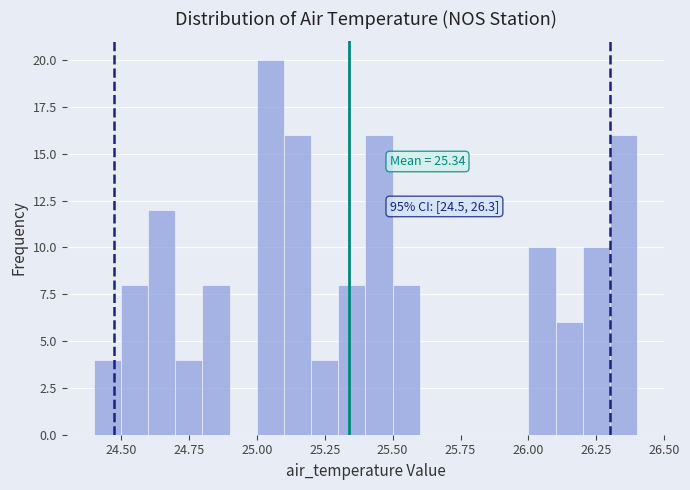

Around what value on the x-axis is the tallest bar? Give the approximate position of its centre, as read against the axis.

25.05